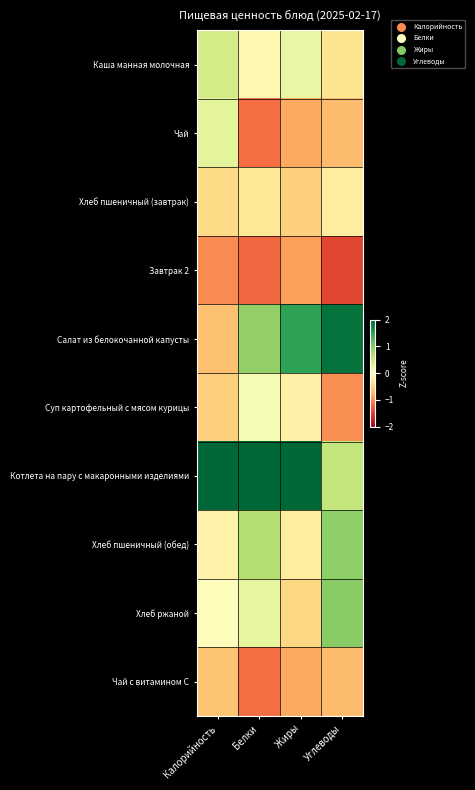

At which category is the sum across all series the highest?

Углеводы